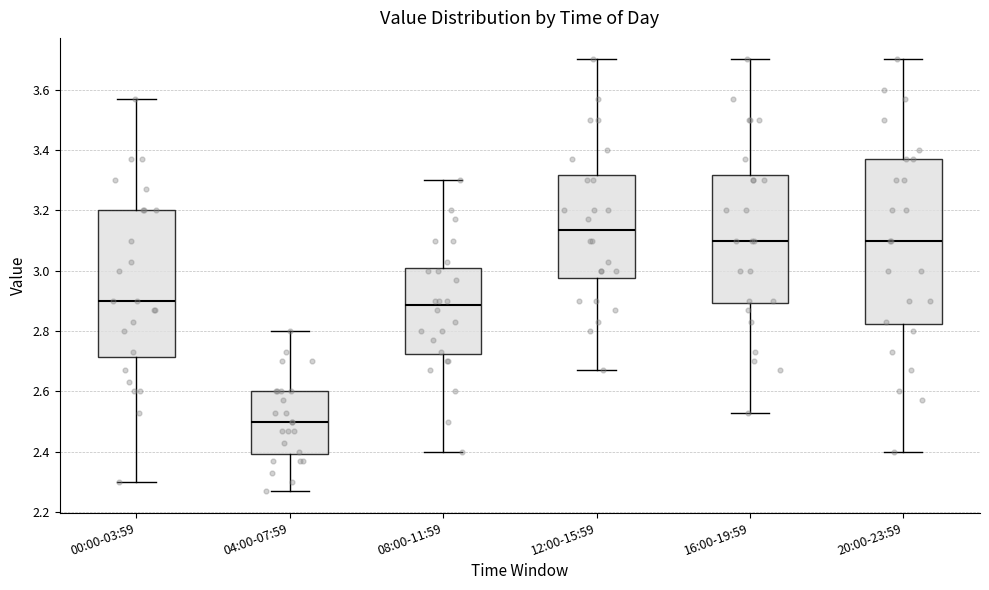

Which box has the highest median line?

12:00-15:59